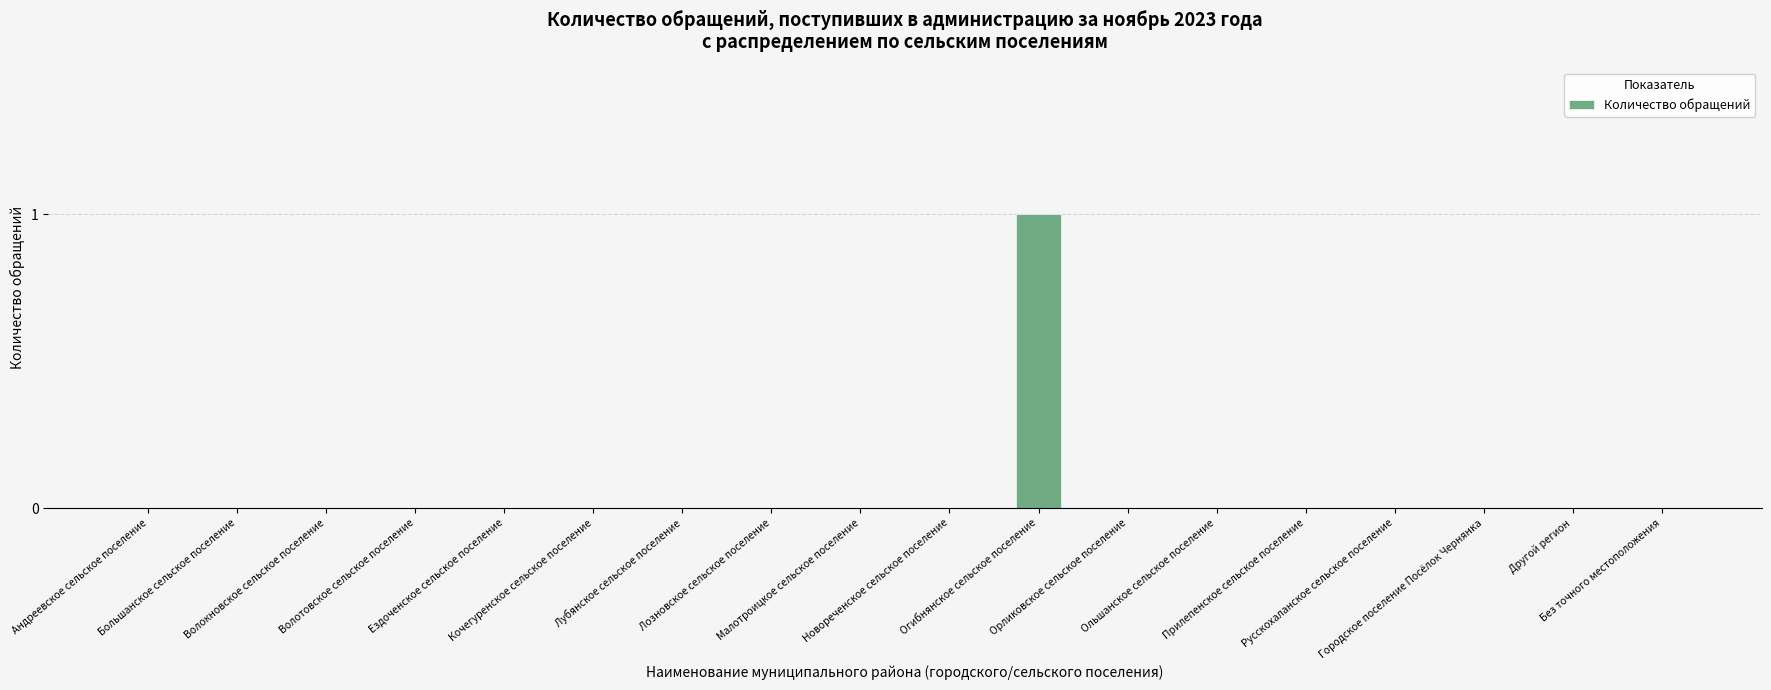

Are the bars horizontal?

No